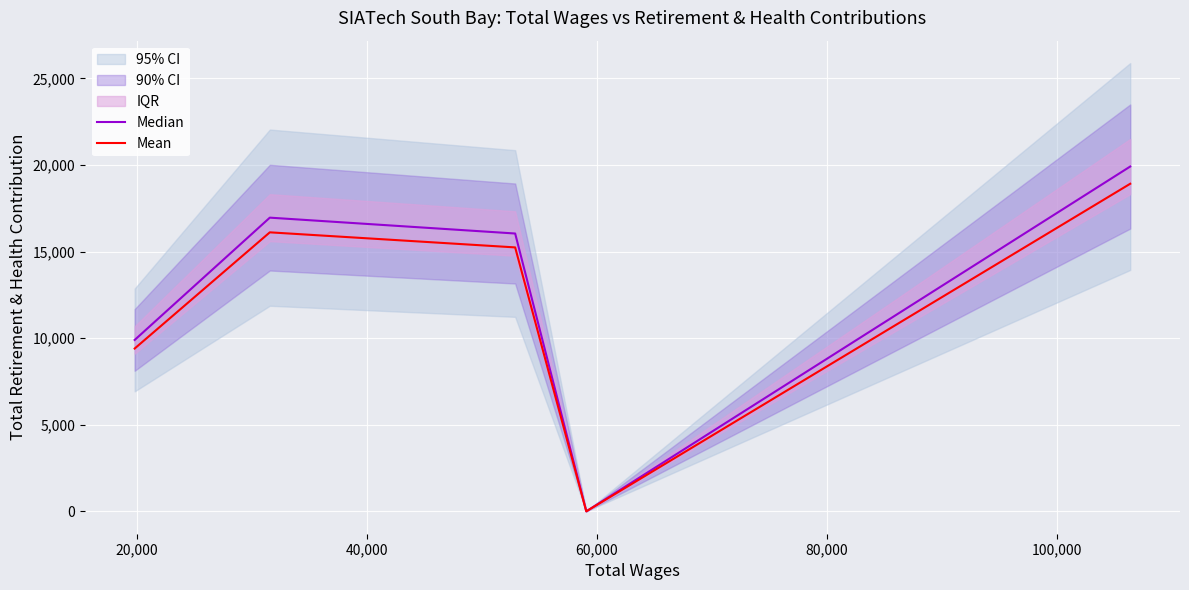

Reading left to right, list all the values displayed in this chart.

Median: 9896.0	16959.0	16043.0	0.0	19912.0
Mean: 9401.2	16111.0	15240.8	0.0	18916.4